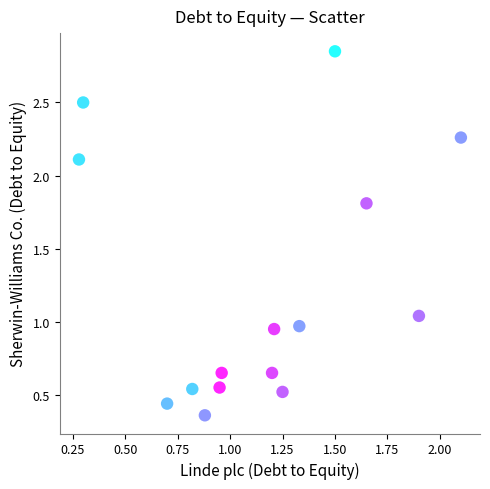

What is the range of X values (max minus min)?

1.8